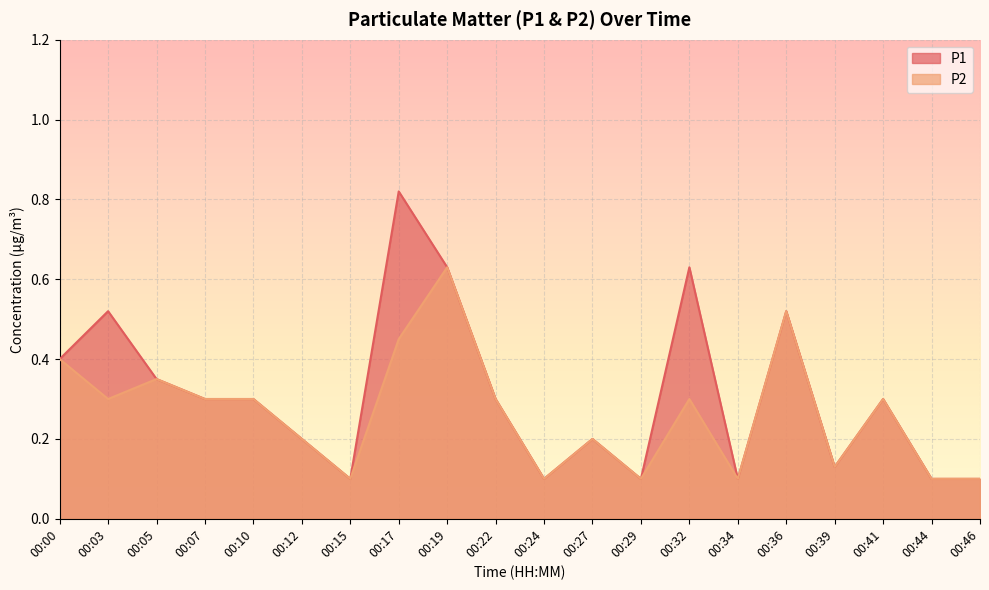

Count the number of categories in the chart.

20